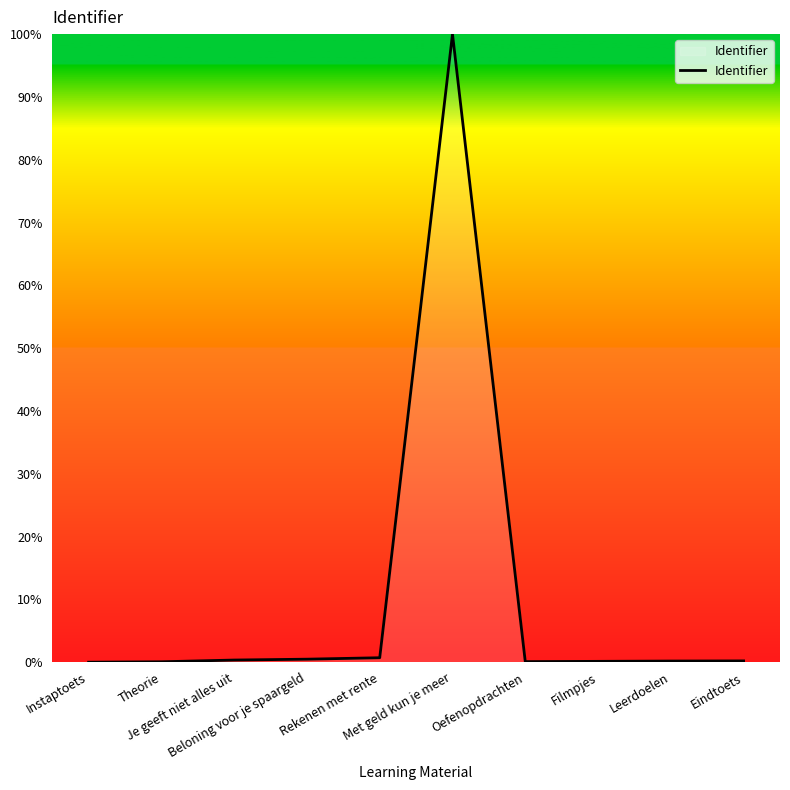

What is the change in value from Rekenen met rente to Filmpjes?

-0.6